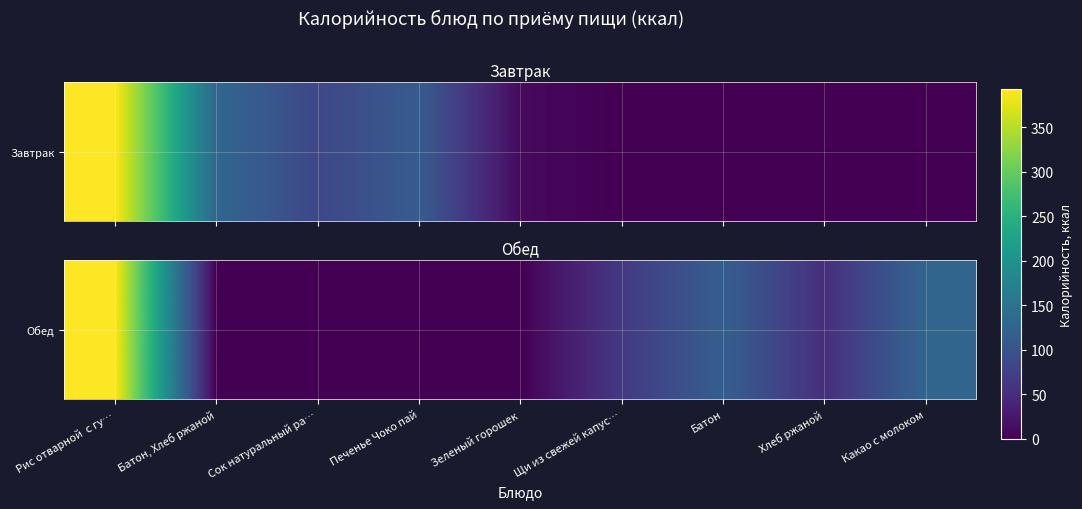

At which label is the value closest to 196?

Какао с молоком